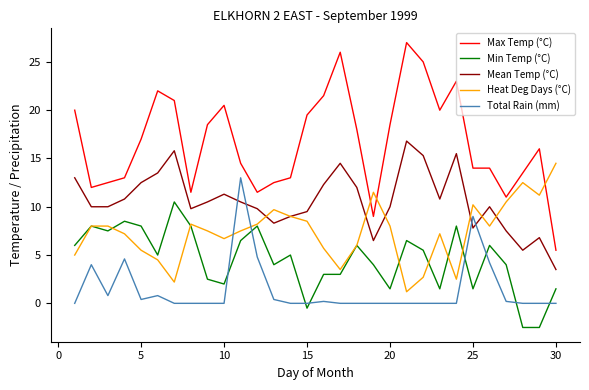

Is this an area chart (filled region under the line)?

No